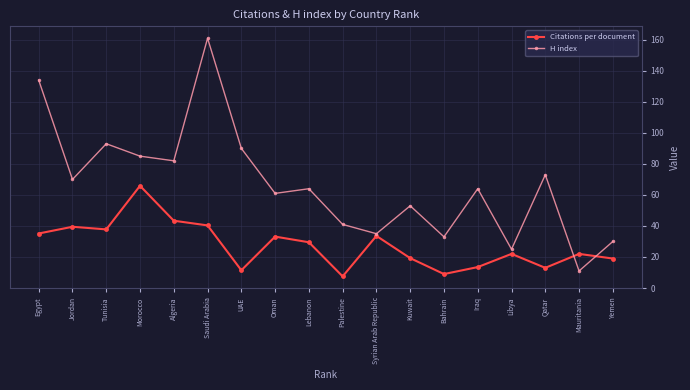

What is the greatest value displayed?

161.0